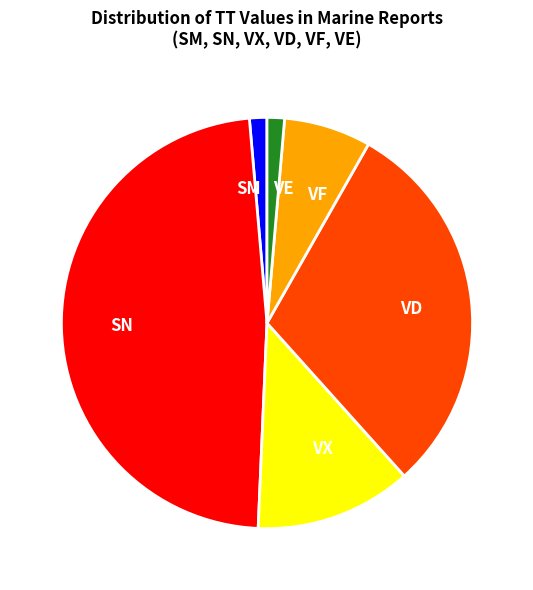

Is there any slice that represents more than half of the pie?

No